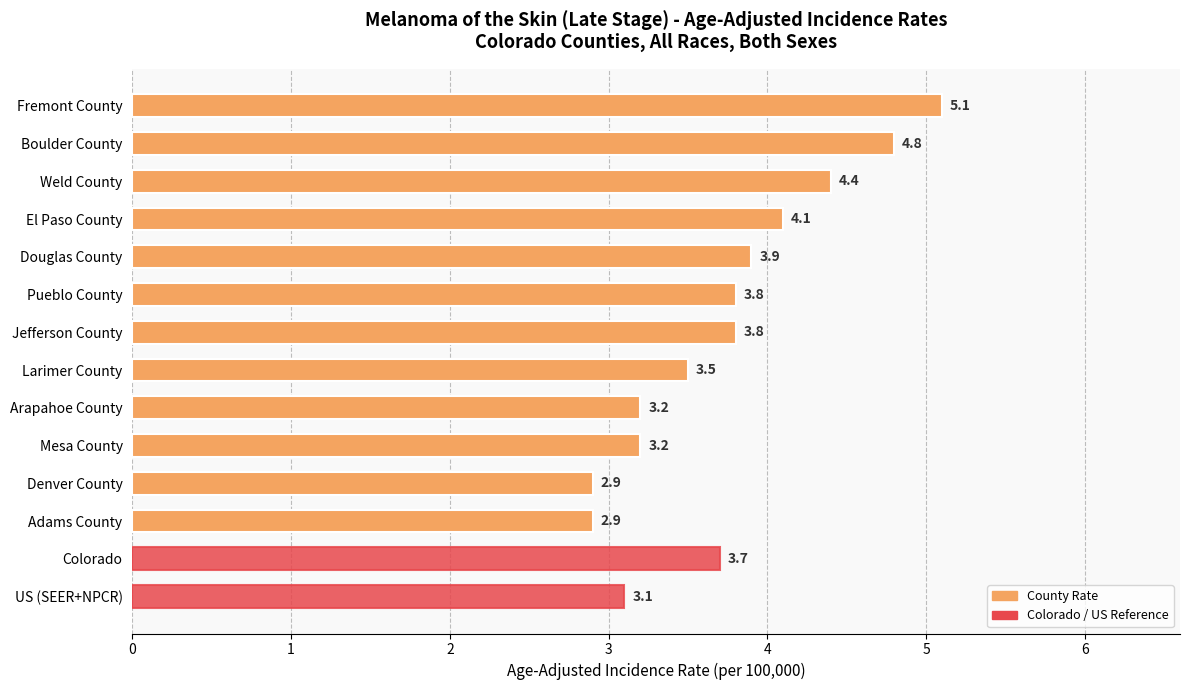

What is the average value?

3.7